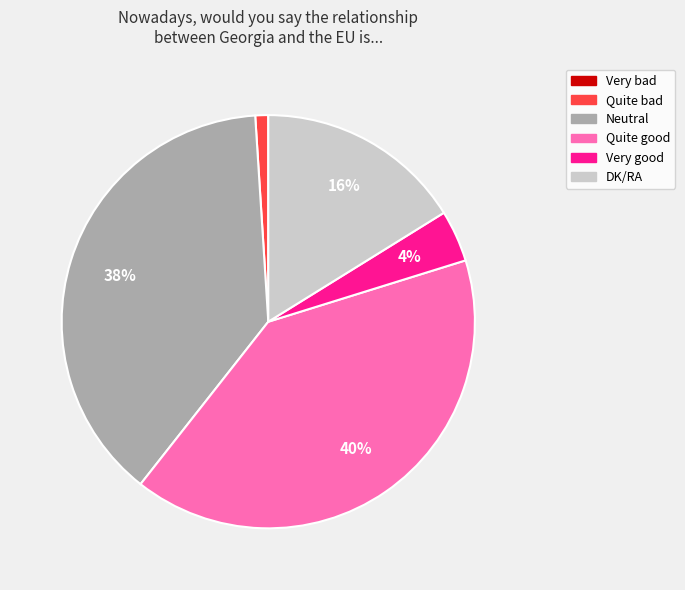

Which slice is the largest?

Quite good